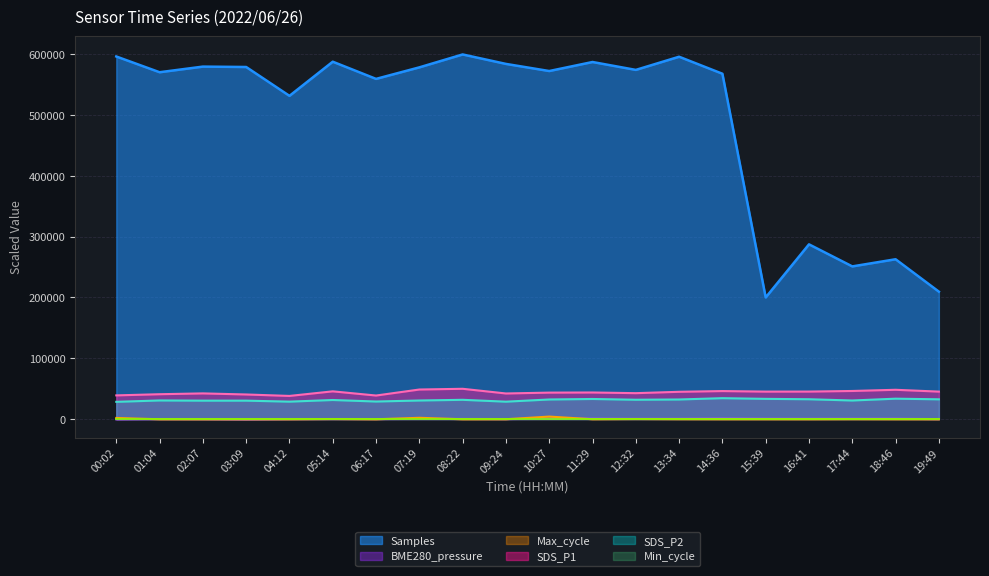

What is the total value across all series at 14:36?

648447.8